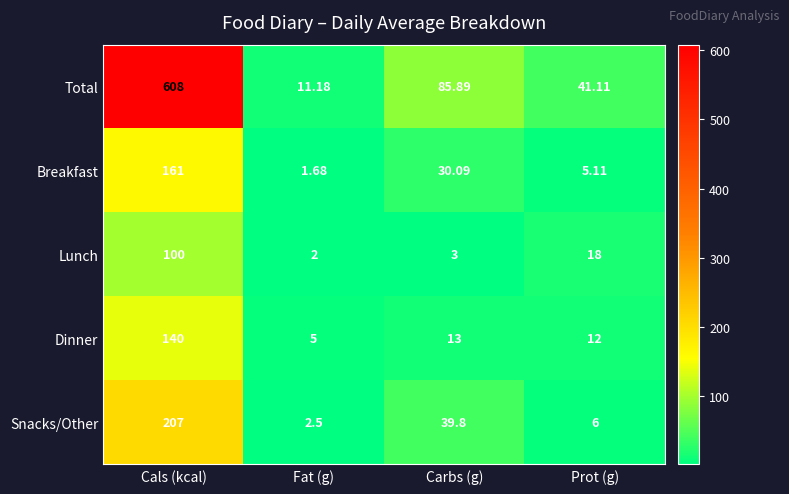

What is the difference between the highest and lowest values at Prot (g)?

36.0